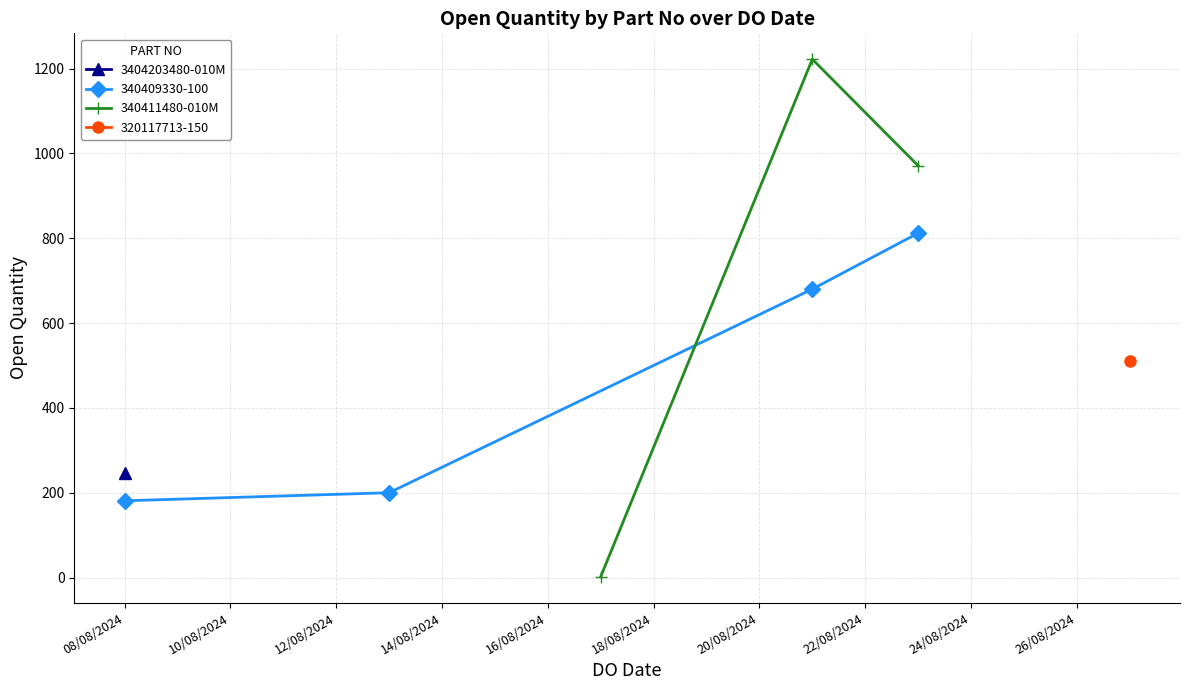

What is the difference between the maximum and minimum values?

1220